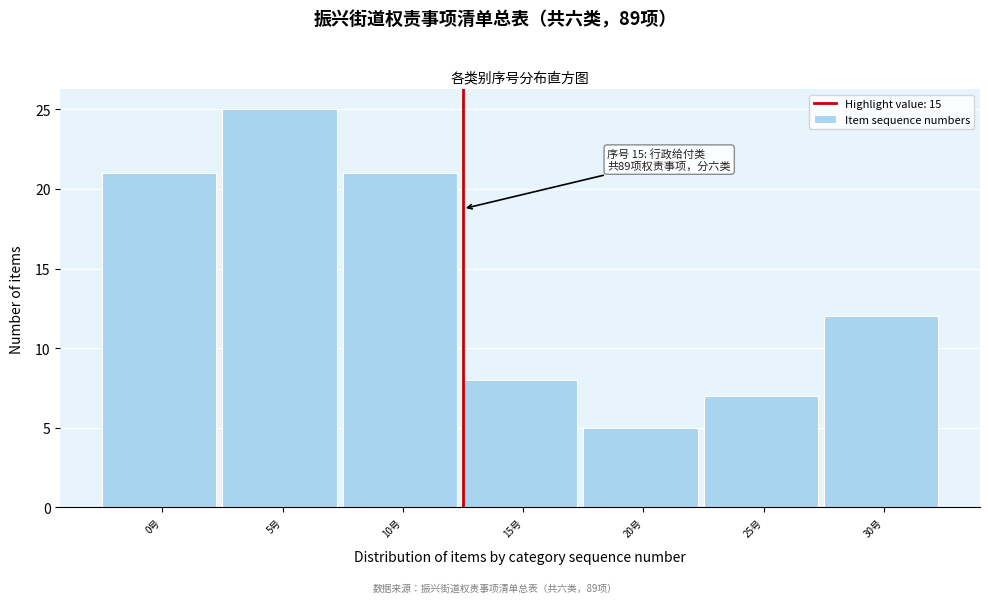

Reading left to right, list all the values displayed in this chart.

0号=21	5号=25	10号=21	15号=8	20号=5	25号=7	30号=12